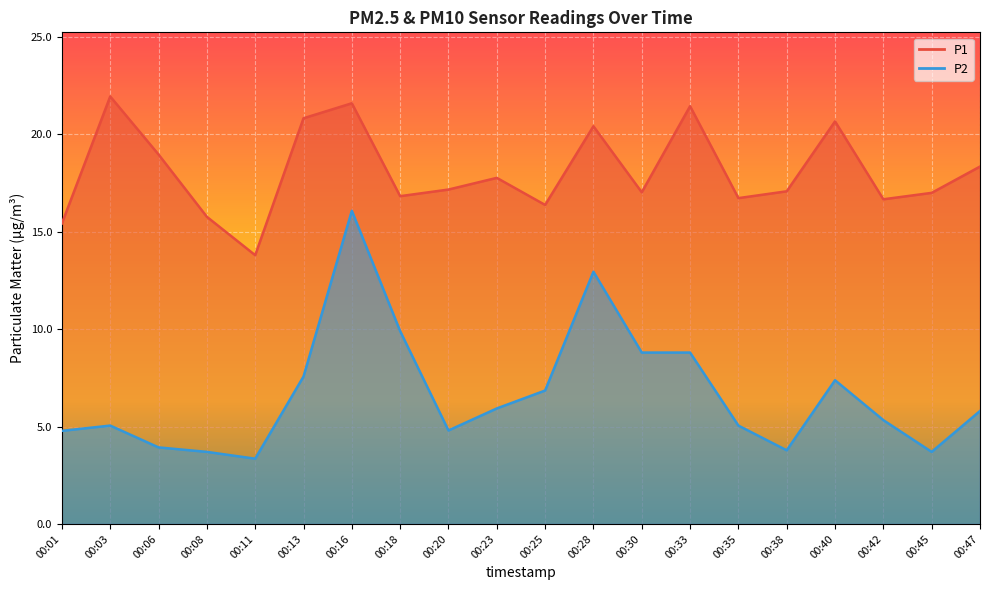

True or false: P1 has more than 0 interior local peaks.

True